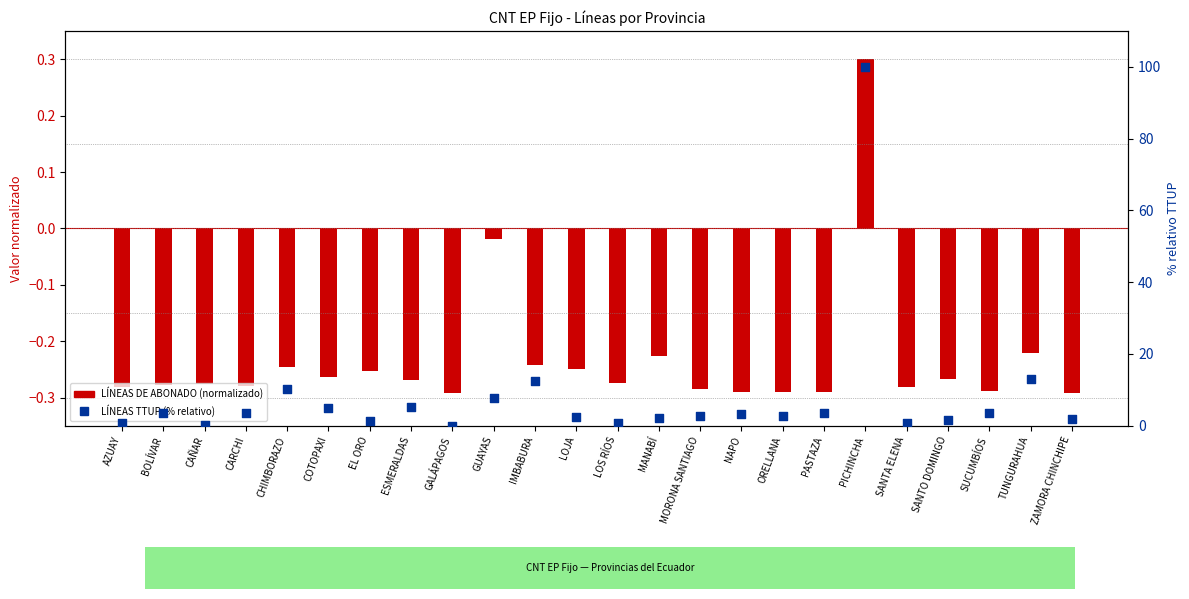

At how many categories does at least one series exceed 85?

1